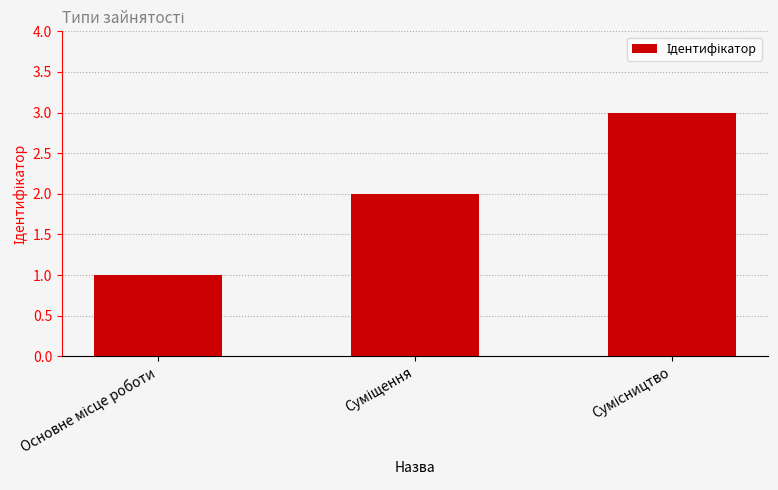

What is the maximum value shown in the chart?

3